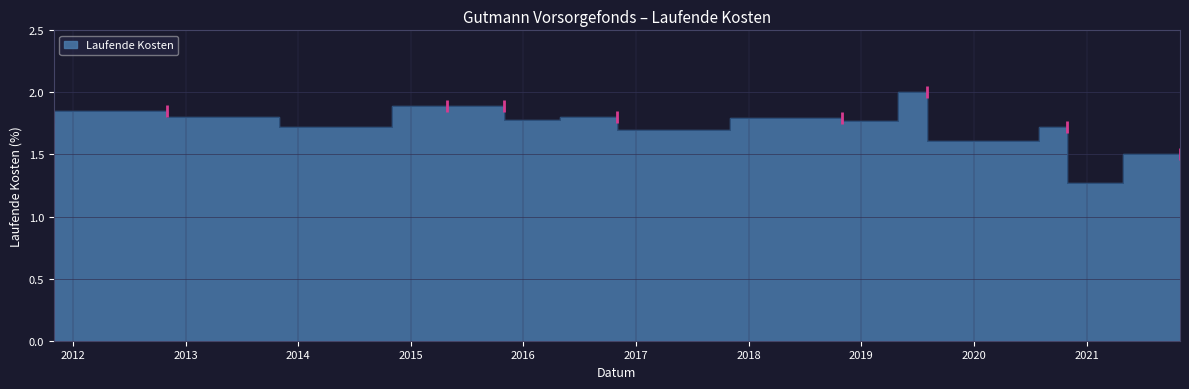

List the labels in order of value, smallest first.

2021-04-30, 2021-10-31, 2020-07-31, 2017-10-31, 2014-04-30, 2014-10-31, 2020-10-31, 2011-10-31, 2019-04-30, 2016-04-30, 2018-10-31, 2013-10-31, 2016-10-31, 2012-10-31, 2015-04-30, 2015-10-31, 2019-08-01